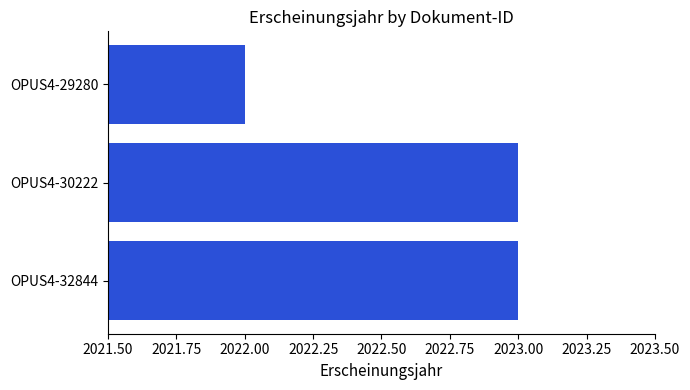

Where is the data nearest to the value 2022?

OPUS4-29280